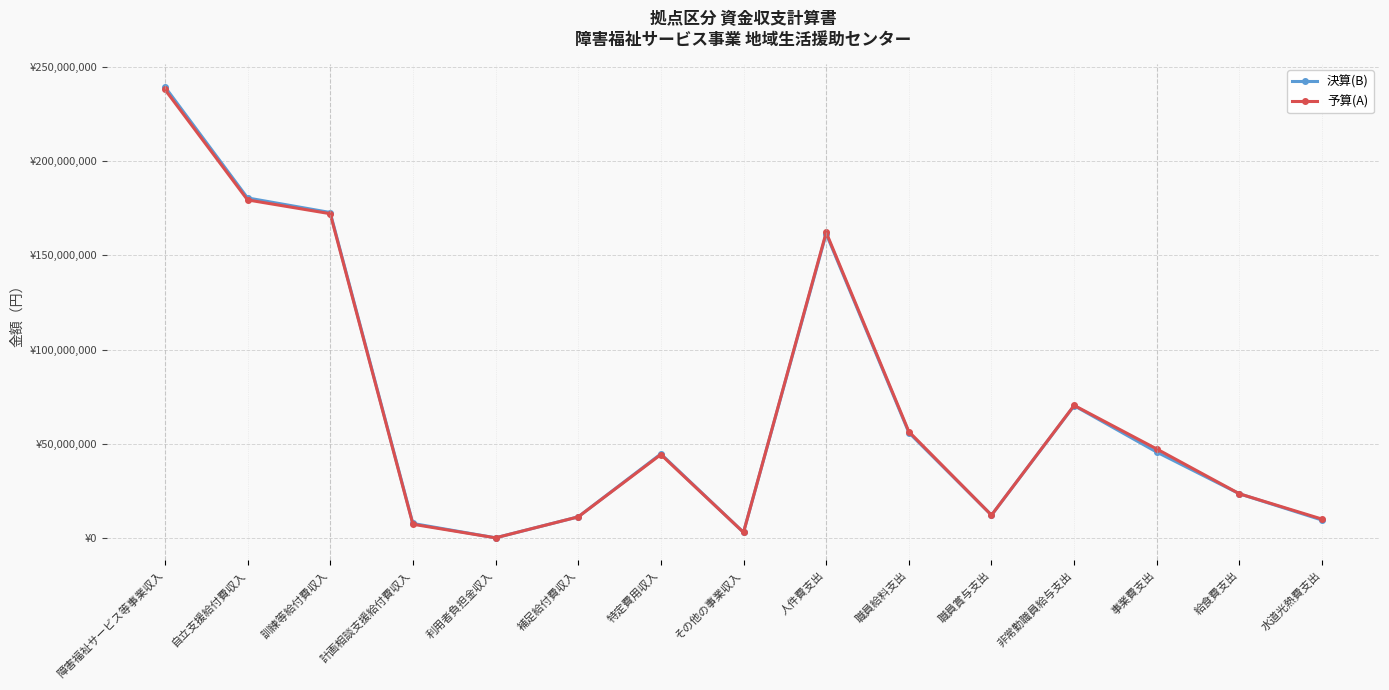

List the labels in order of 予算(A) value, largest first.

障害福祉サービス等事業収入, 自立支援給付費収入, 訓練等給付費収入, 人件費支出, 非常勤職員給与支出, 職員給料支出, 事業費支出, 特定費用収入, 給食費支出, 職員賞与支出, 補足給付費収入, 水道光熱費支出, 計画相談支援給付費収入, その他の事業収入, 利用者負担金収入